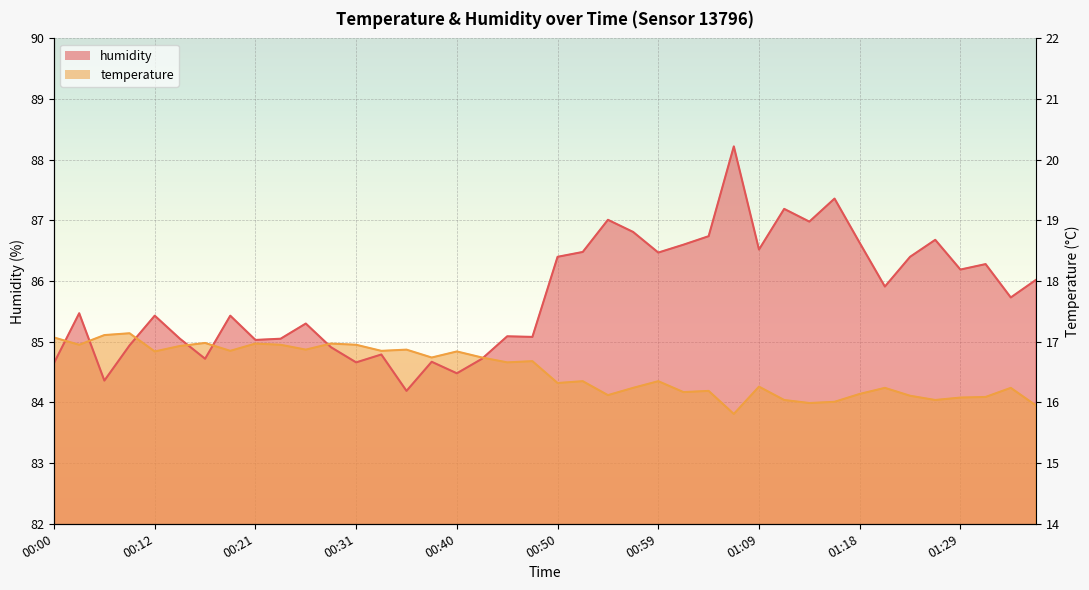

What is the label of the 31st point from the left?

01:14